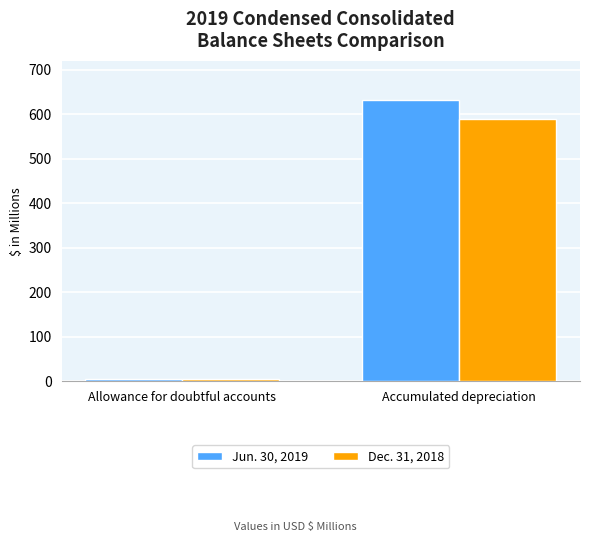

What is the maximum value shown in the chart?

632.7